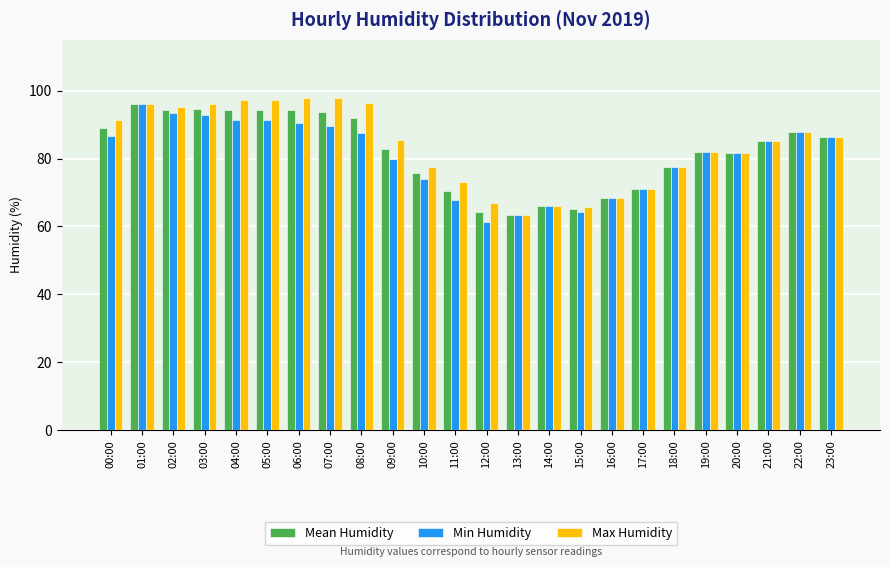

How many categories are shown in the chart?

24